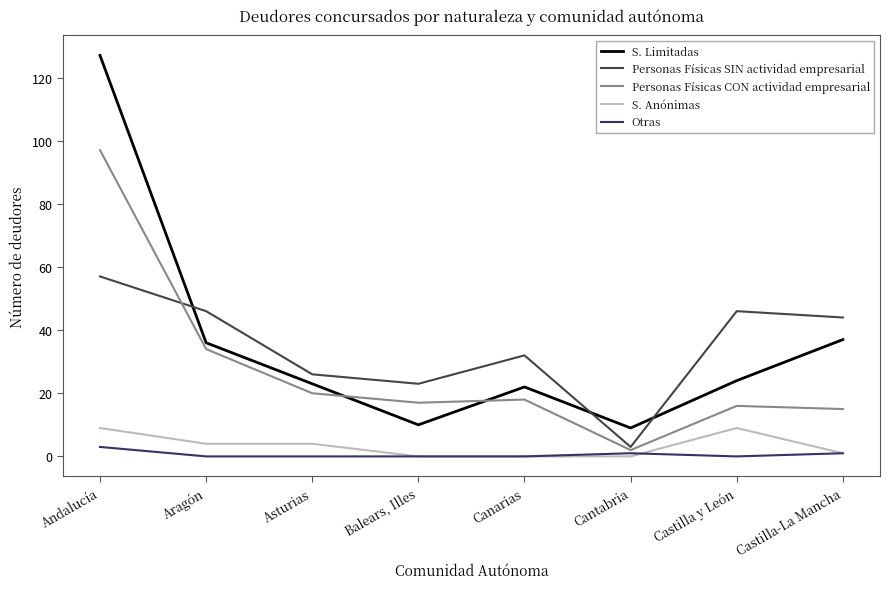

What are all the series names shown in the legend?

S. Limitadas, Personas Físicas SIN actividad empresarial, Personas Físicas CON actividad empresarial, S. Anónimas, Otras